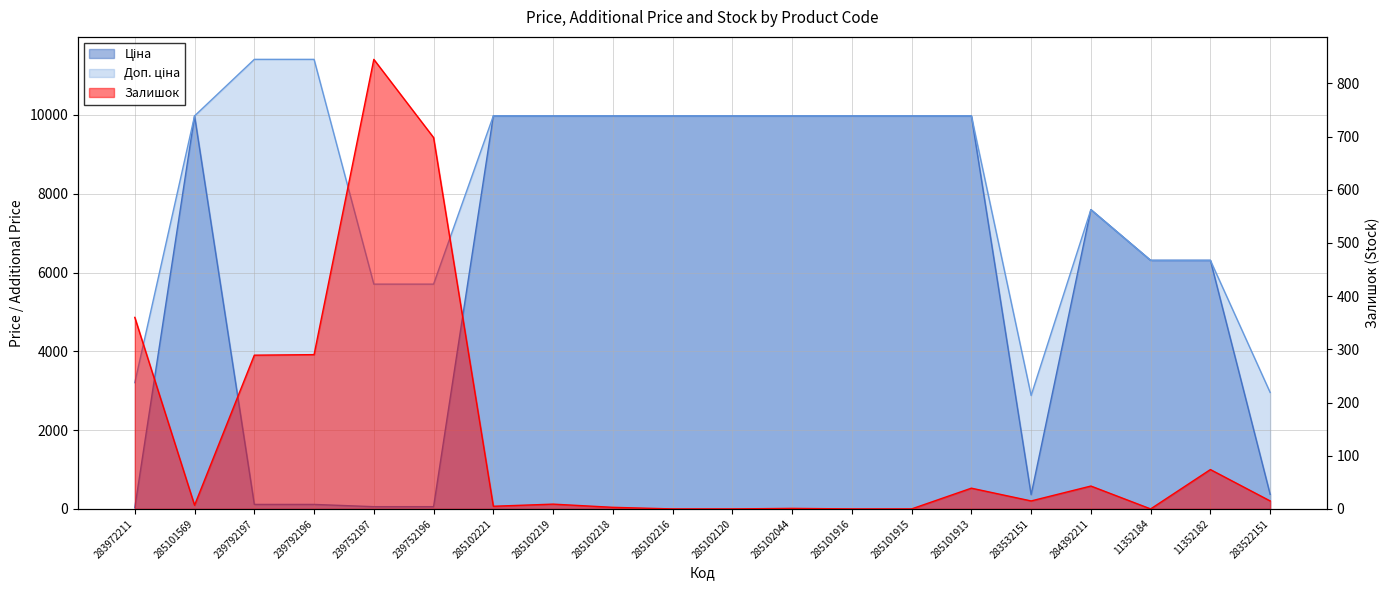

How many categories are shown in the chart?

20